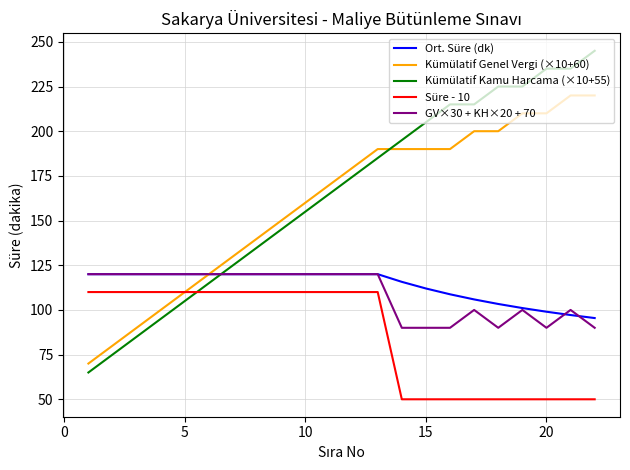

Reading left to right, extract all data points from this chart.

Ort. Süre (dk): 120.0	120.0	120.0	120.0	120.0	120.0	120.0	120.0	120.0	120.0	120.0	120.0	120.0	115.7	112.0	108.8	105.9	103.3	101.1	99.0	97.1	95.5
Kümülatif Genel Vergi (×10+60): 70.0	80.0	90.0	100.0	110.0	120.0	130.0	140.0	150.0	160.0	170.0	180.0	190.0	190.0	190.0	190.0	200.0	200.0	210.0	210.0	220.0	220.0
Kümülatif Kamu Harcama (×10+55): 65.0	75.0	85.0	95.0	105.0	115.0	125.0	135.0	145.0	155.0	165.0	175.0	185.0	195.0	205.0	215.0	215.0	225.0	225.0	235.0	235.0	245.0
Süre - 10: 110.0	110.0	110.0	110.0	110.0	110.0	110.0	110.0	110.0	110.0	110.0	110.0	110.0	50.0	50.0	50.0	50.0	50.0	50.0	50.0	50.0	50.0
GV×30 + KH×20 + 70: 120.0	120.0	120.0	120.0	120.0	120.0	120.0	120.0	120.0	120.0	120.0	120.0	120.0	90.0	90.0	90.0	100.0	90.0	100.0	90.0	100.0	90.0